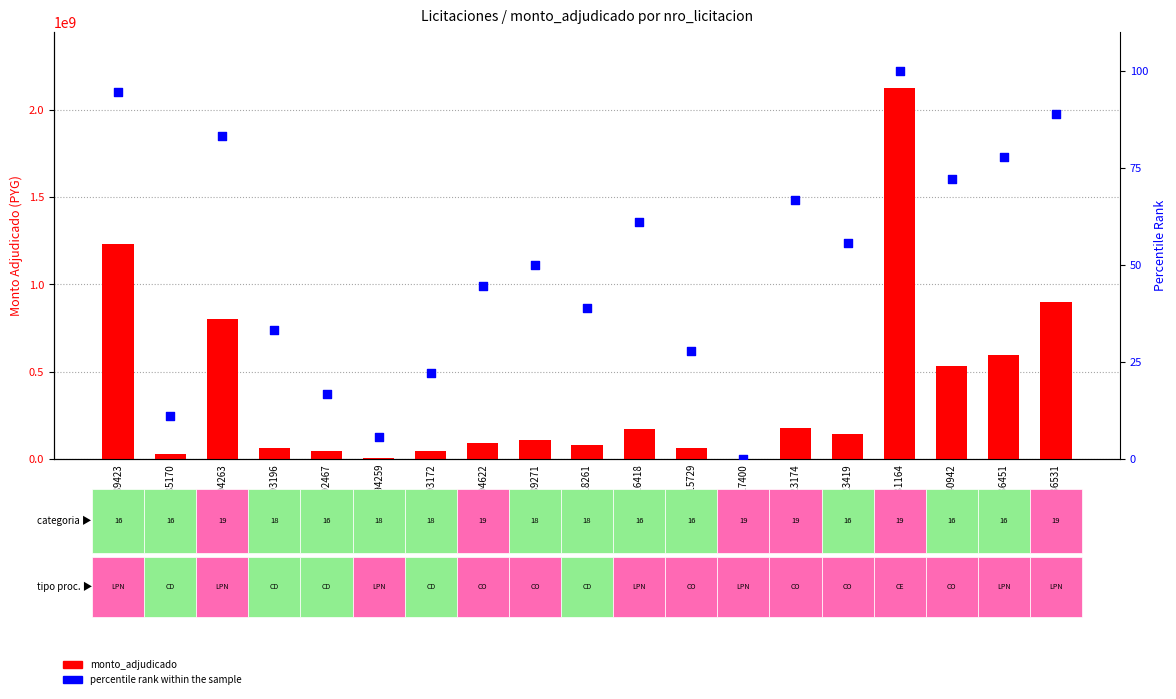

What are all the series names shown in the legend?

monto_adjudicado, percentile rank within the sample